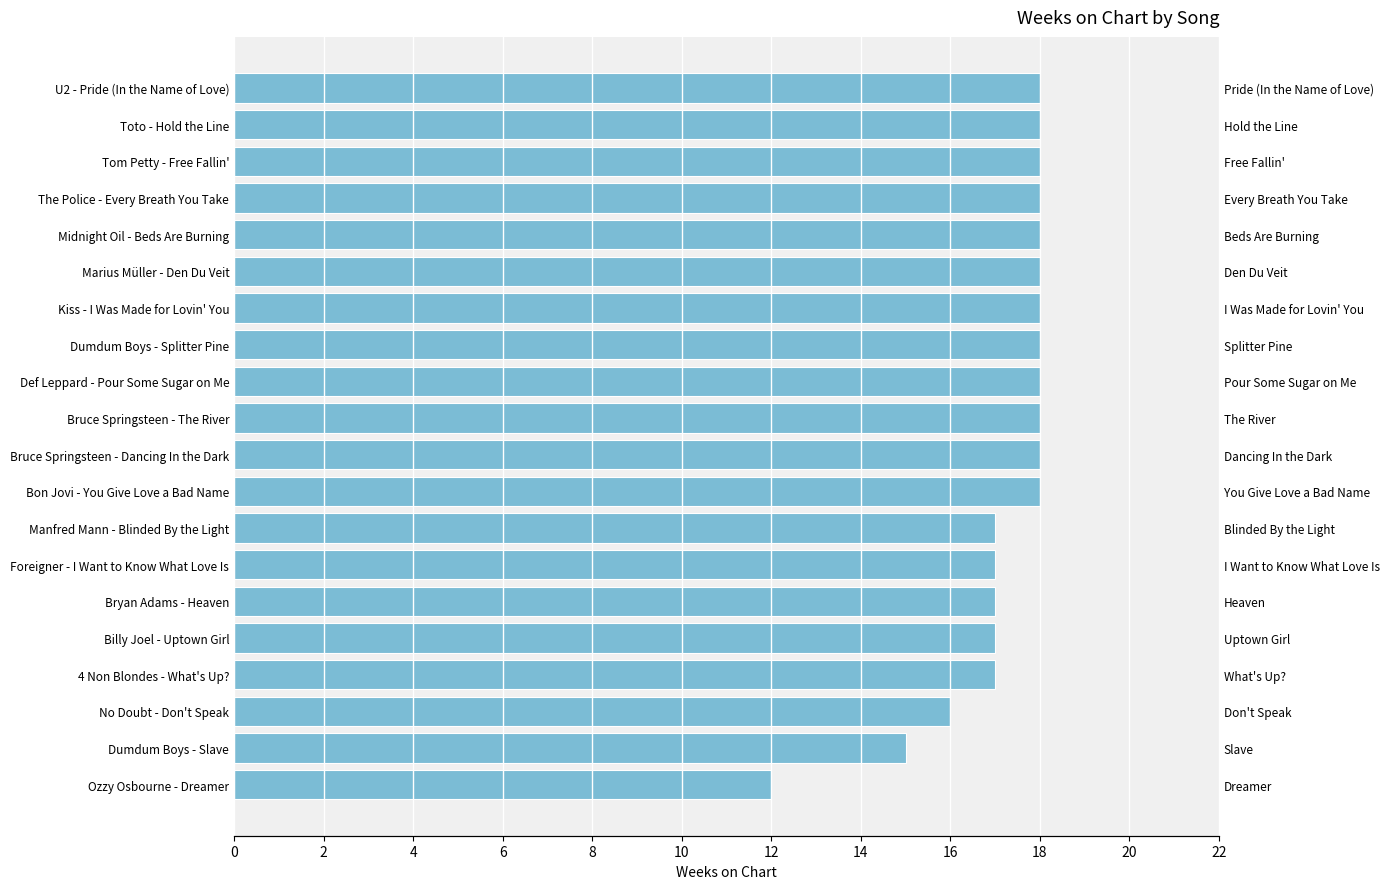

Between Midnight Oil - Beds Are Burning and Marius Müller - Den Du Veit, which is larger?

Midnight Oil - Beds Are Burning